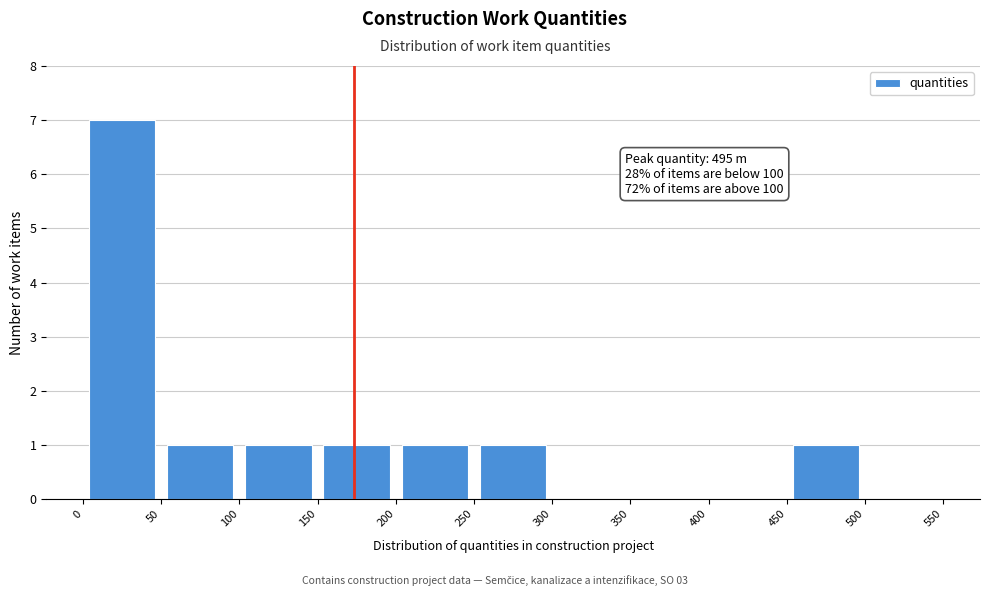

Which range on the x-axis has the tallest bar?

0 to 50